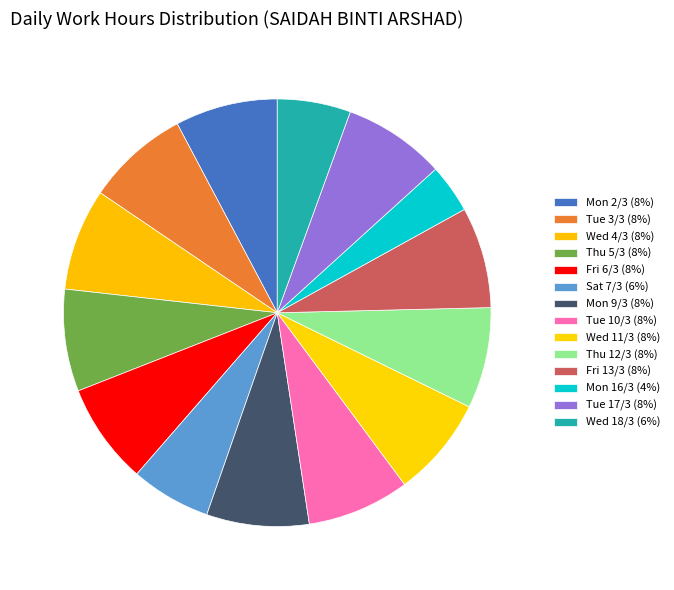

Is Mon 2/3 the majority of the pie?

No